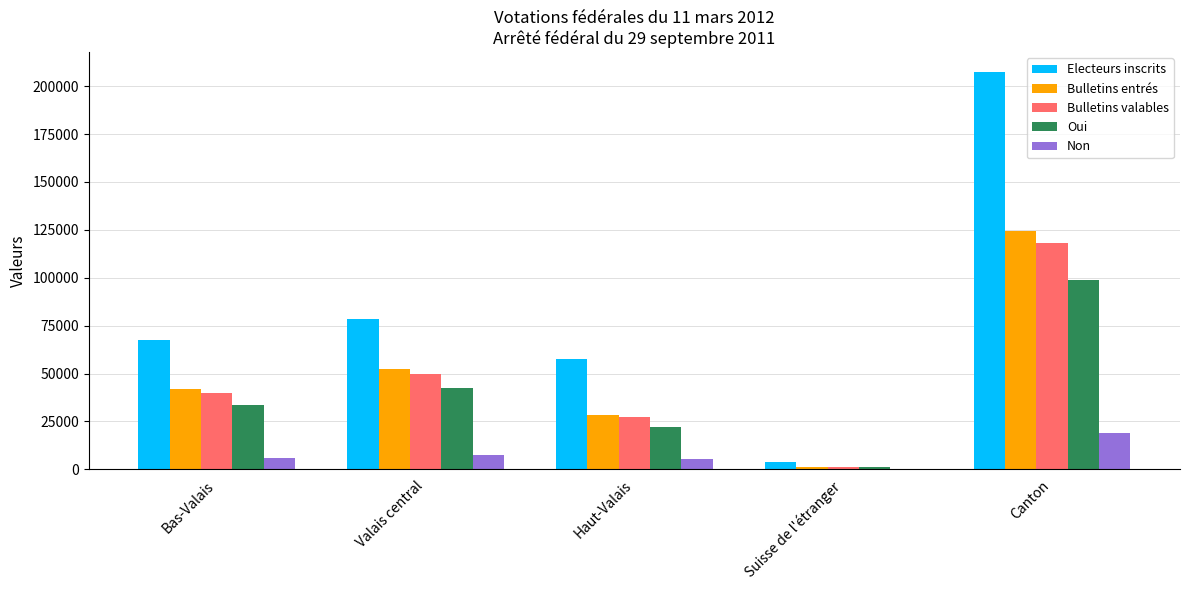

What is the spread (max minus min) of values at Canton?

188277